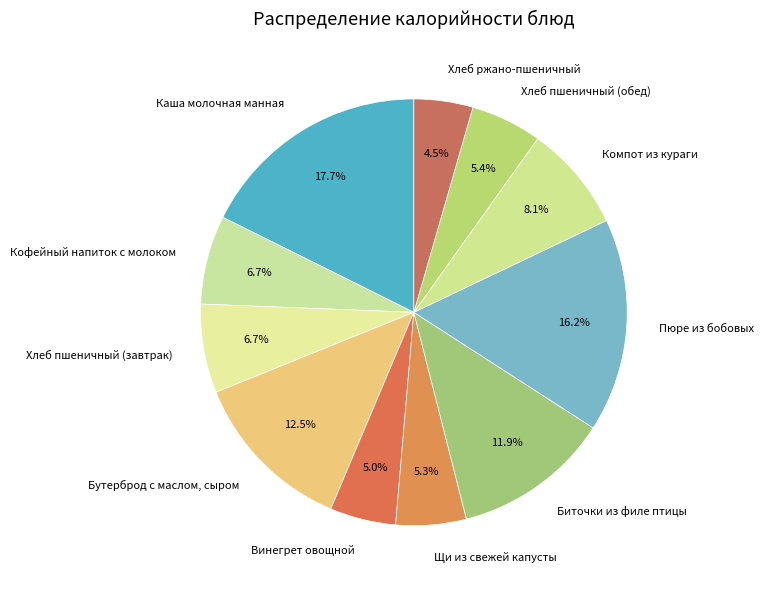

To the nearest percent, what is the combined percentage of Хлеб пшеничный (обед) and Бутерброд с маслом, сыром?

18%